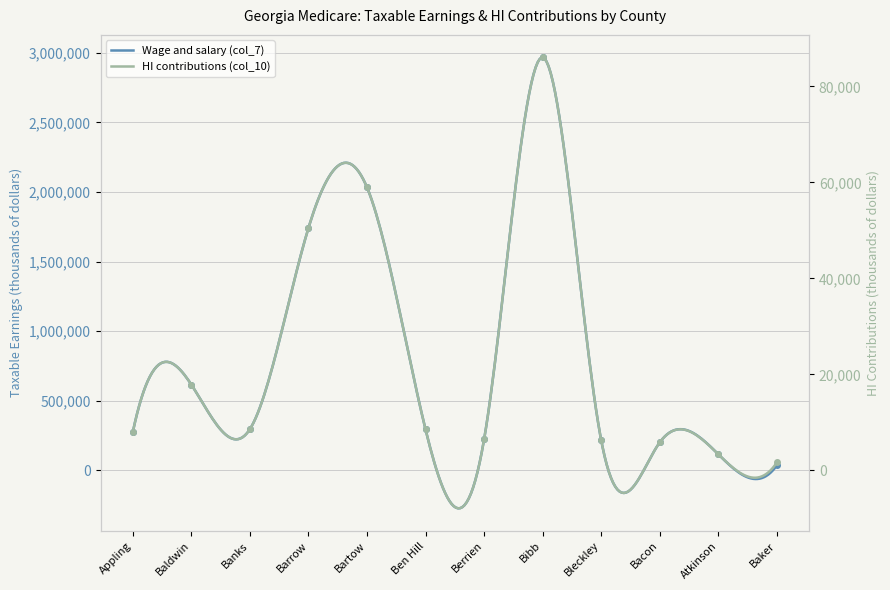

The value of Wage and salary (col_7) at Barrow is 653446. True or false?

False